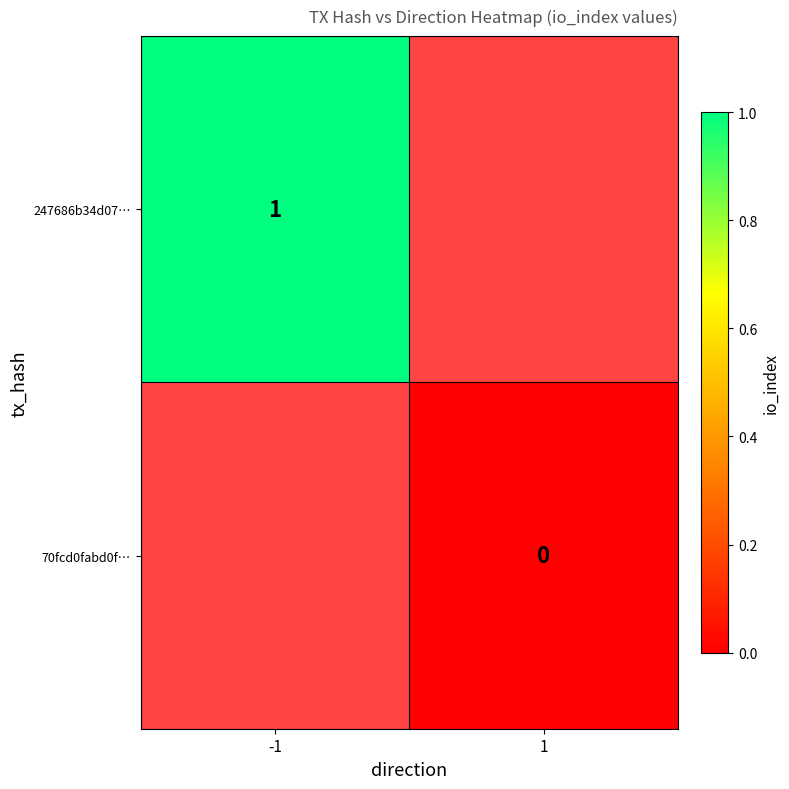

The value of 247686b34d07… at -1 is 1. True or false?

True